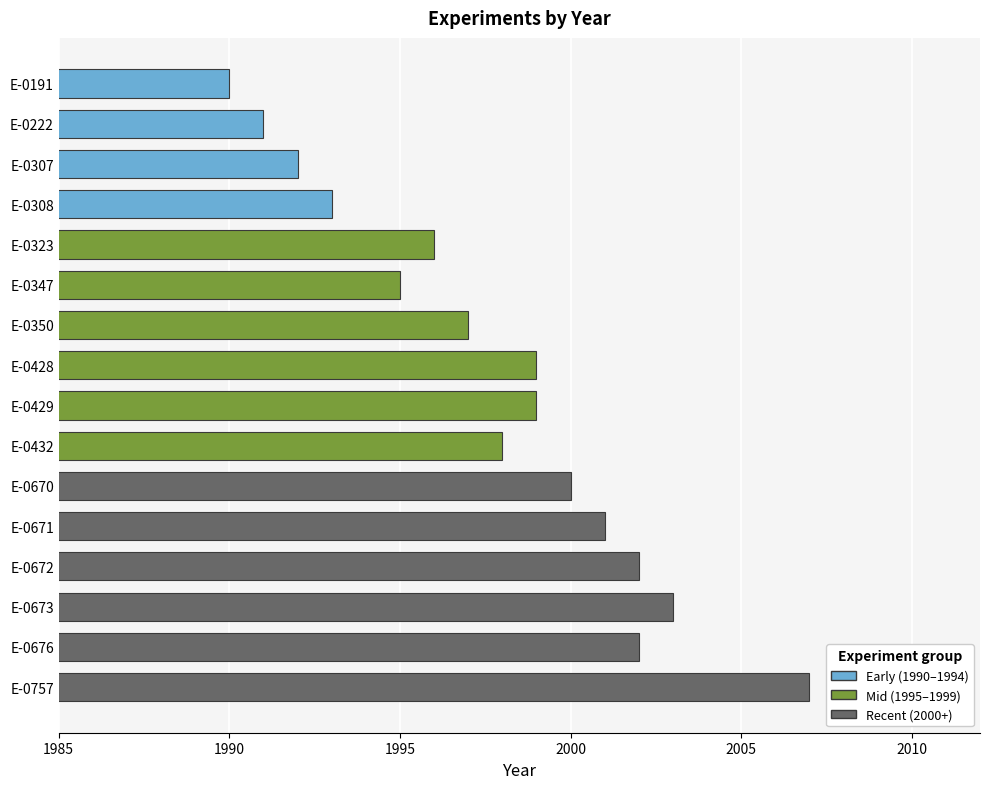

How many data points are less than 1999?

8